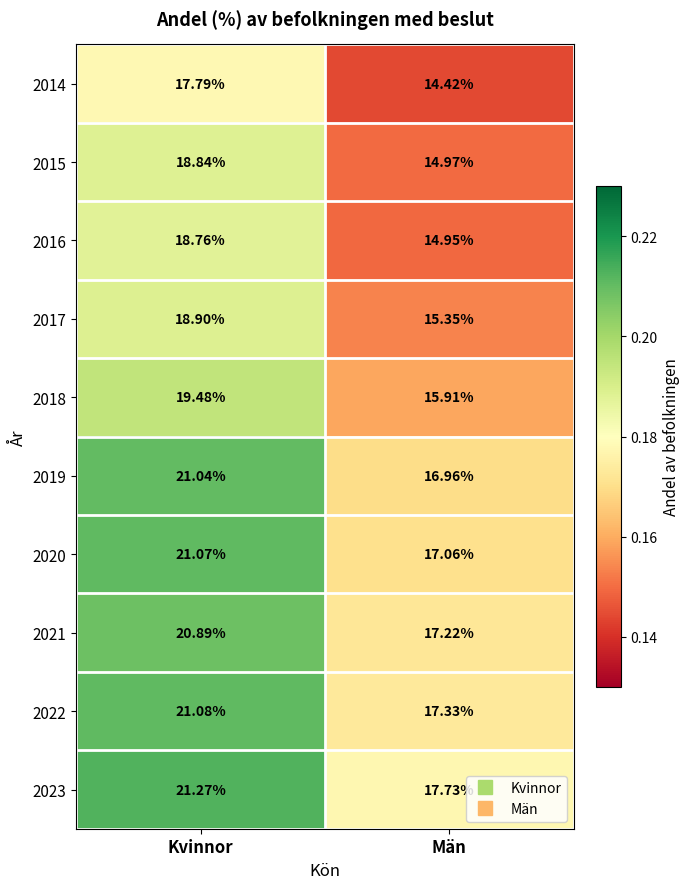

Is the value of 2016 at Män greater than the value of 2014 at Kvinnor?

No